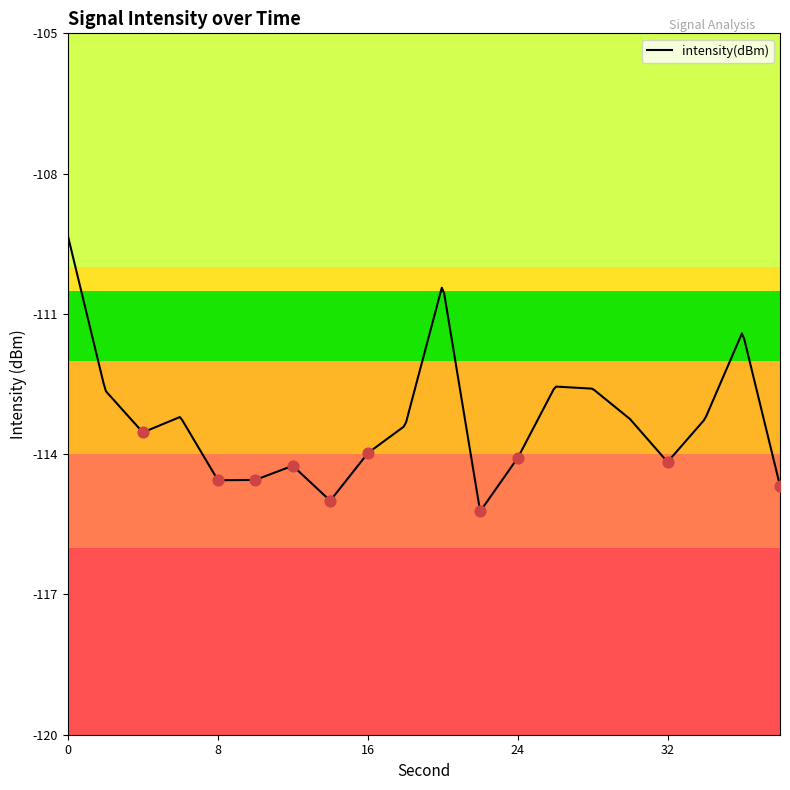

What is the change in value from 14 to 34?

+1.7